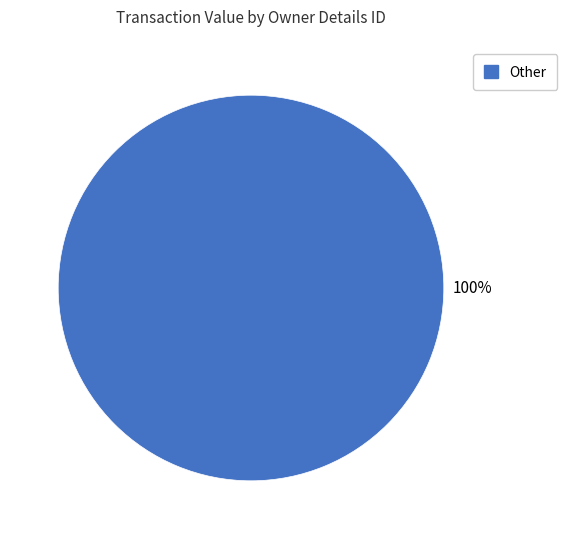

How many segments does this pie chart have?

1